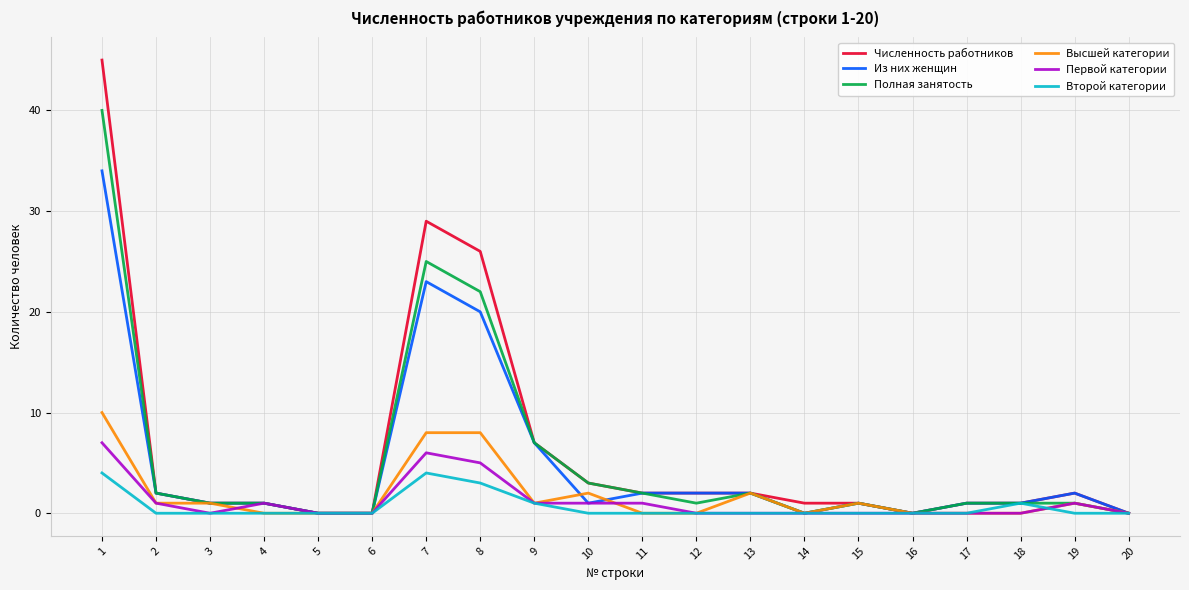

What is the highest value of the Высшей категории series?

10